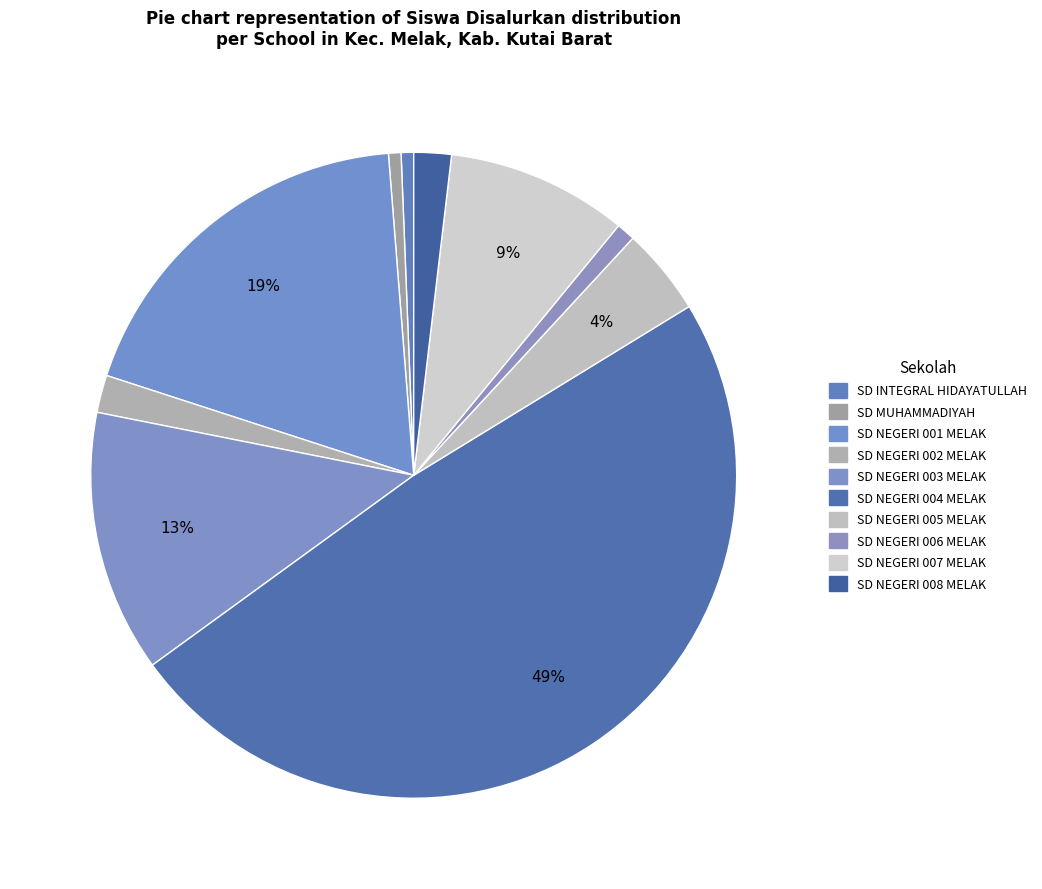

Rank the categories by value from lowest to highest.

SD INTEGRAL HIDAYATULLAH, SD MUHAMMADIYAH, SD NEGERI 006 MELAK, SD NEGERI 002 MELAK, SD NEGERI 008 MELAK, SD NEGERI 005 MELAK, SD NEGERI 007 MELAK, SD NEGERI 003 MELAK, SD NEGERI 001 MELAK, SD NEGERI 004 MELAK